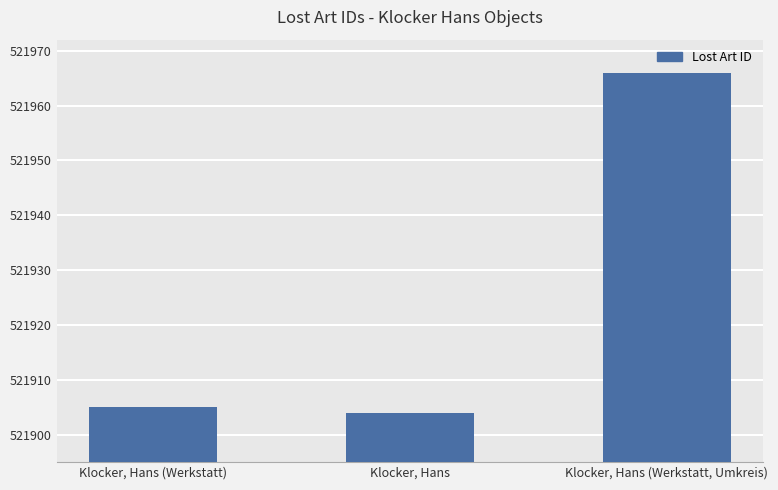

What is the label of the 1st bar from the left?

Klocker, Hans (Werkstatt)